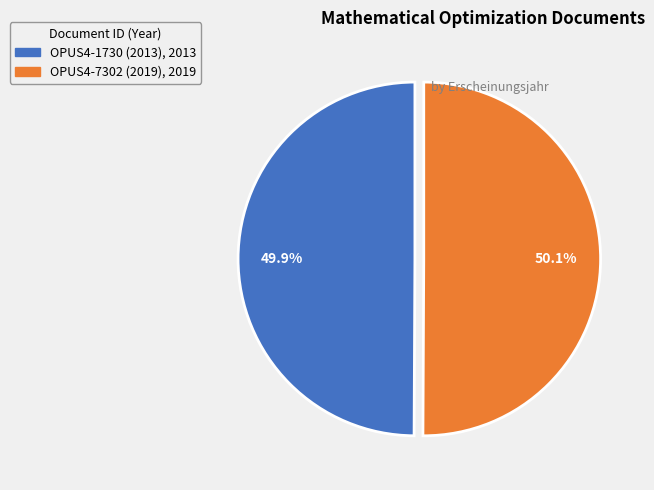

How many segments does this pie chart have?

2